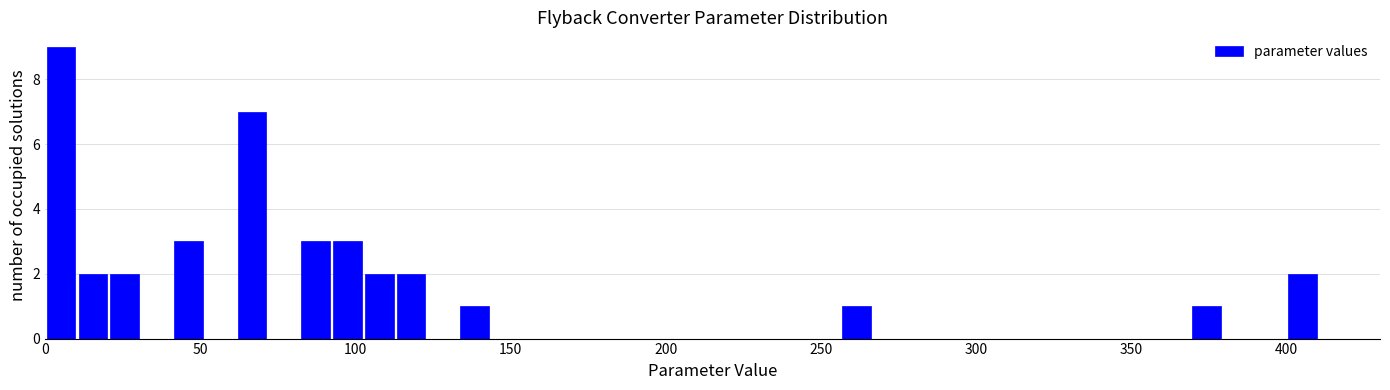

Read against the x-axis, roughly where is the centre of the tallest bar?

5